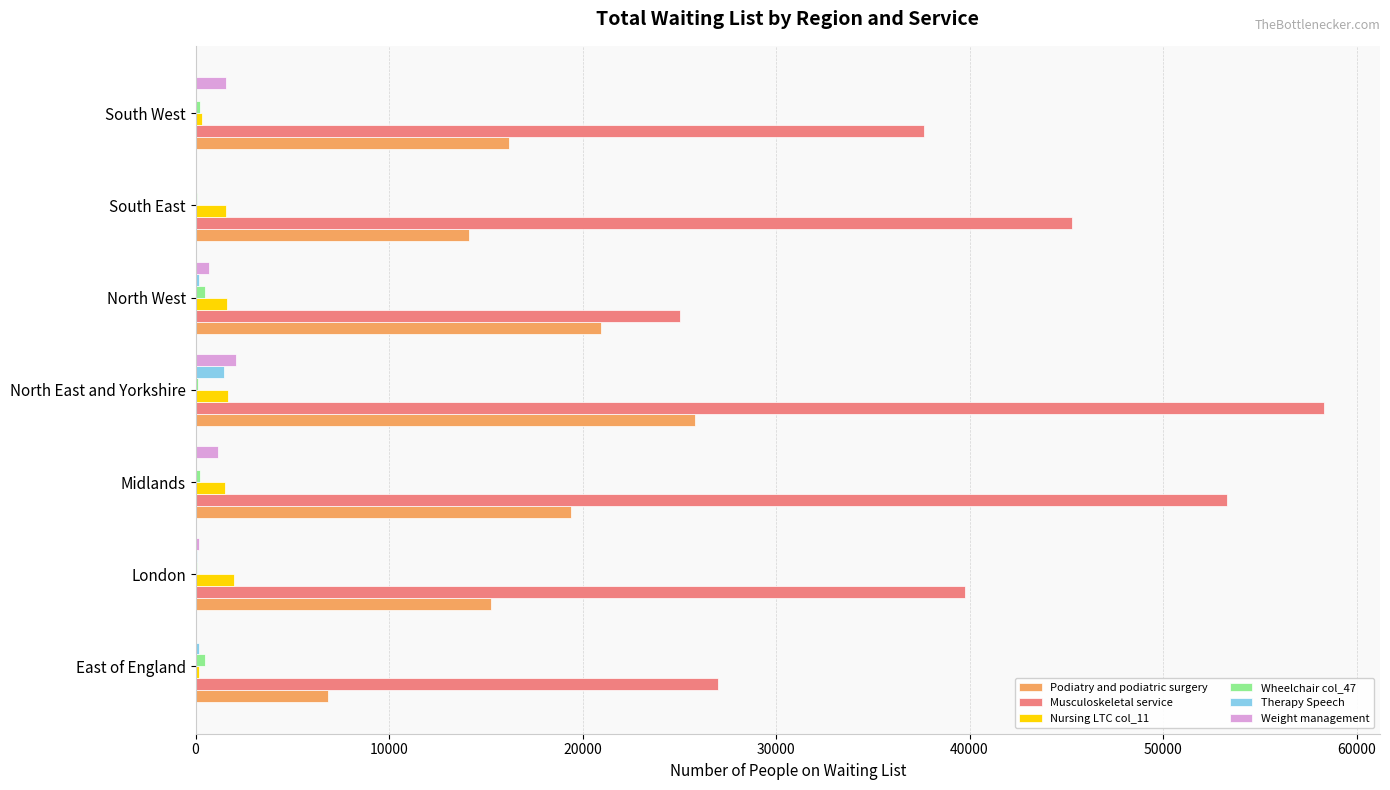

The value of Musculoskeletal service at South West is 37645. True or false?

True